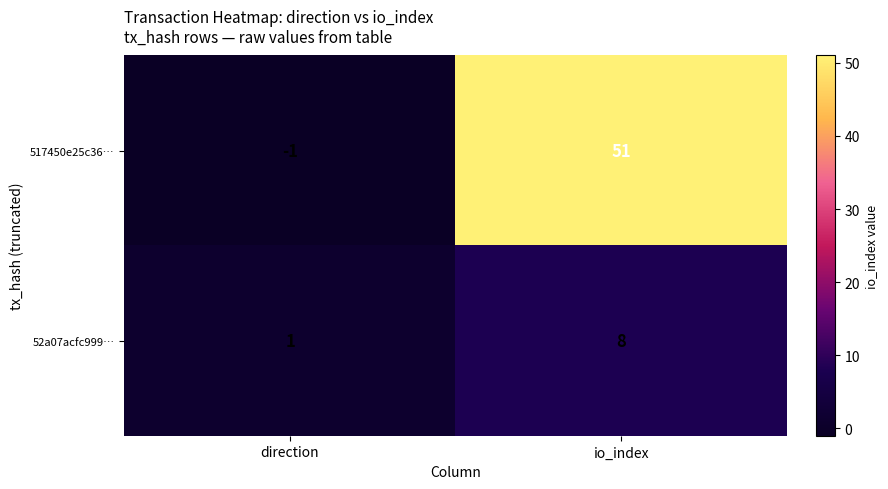

Reading left to right, transcribe all the data shown in this chart.

517450e25c36…: direction=-1	io_index=51
52a07acfc999…: direction=1	io_index=8